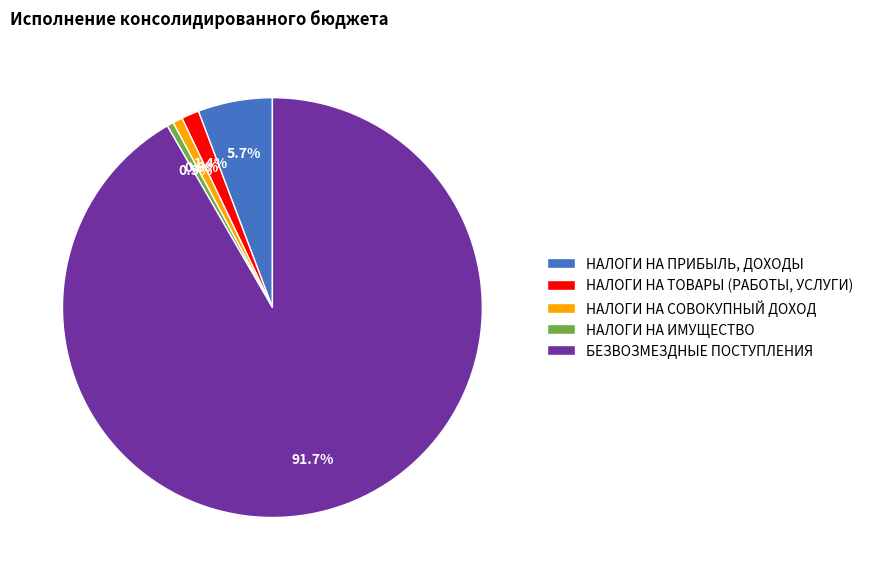

Which slice is the largest?

БЕЗВОЗМЕЗДНЫЕ ПОСТУПЛЕНИЯ